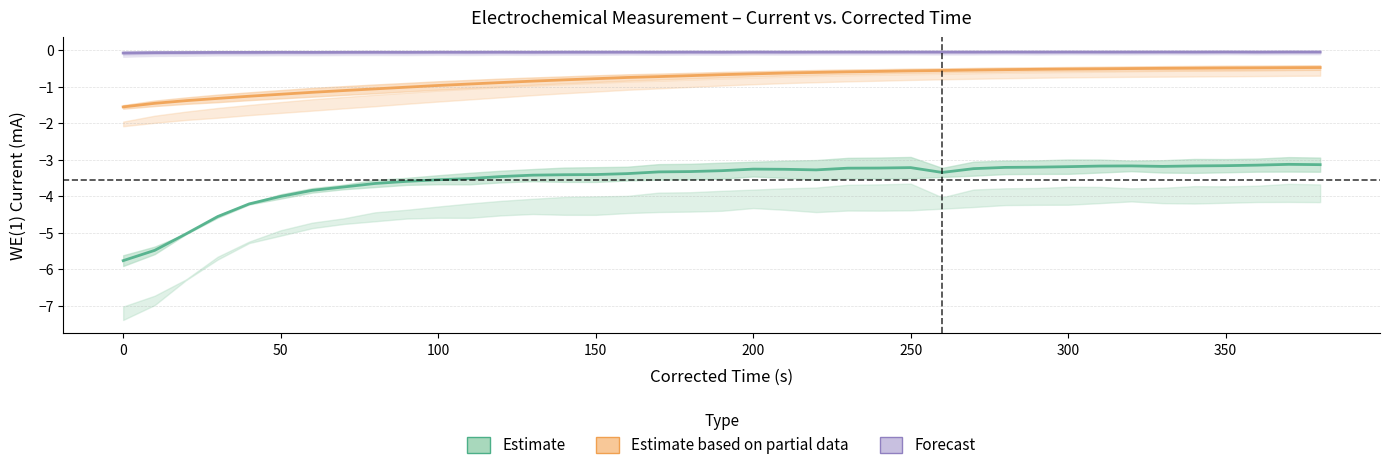

True or false: Estimate based on partial data and Estimate intersect in this chart.

False